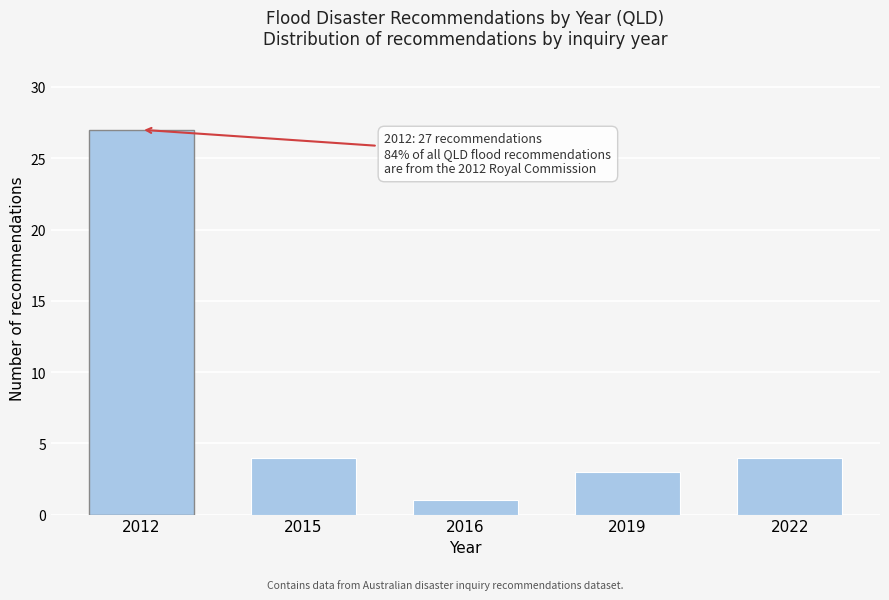

Reading left to right, extract all data points from this chart.

27	4	1	3	4